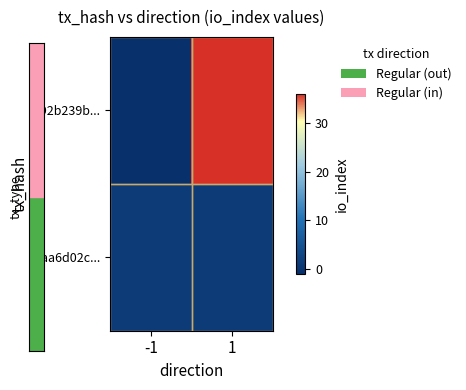

What is the difference between the highest and lowest values at 1?

35